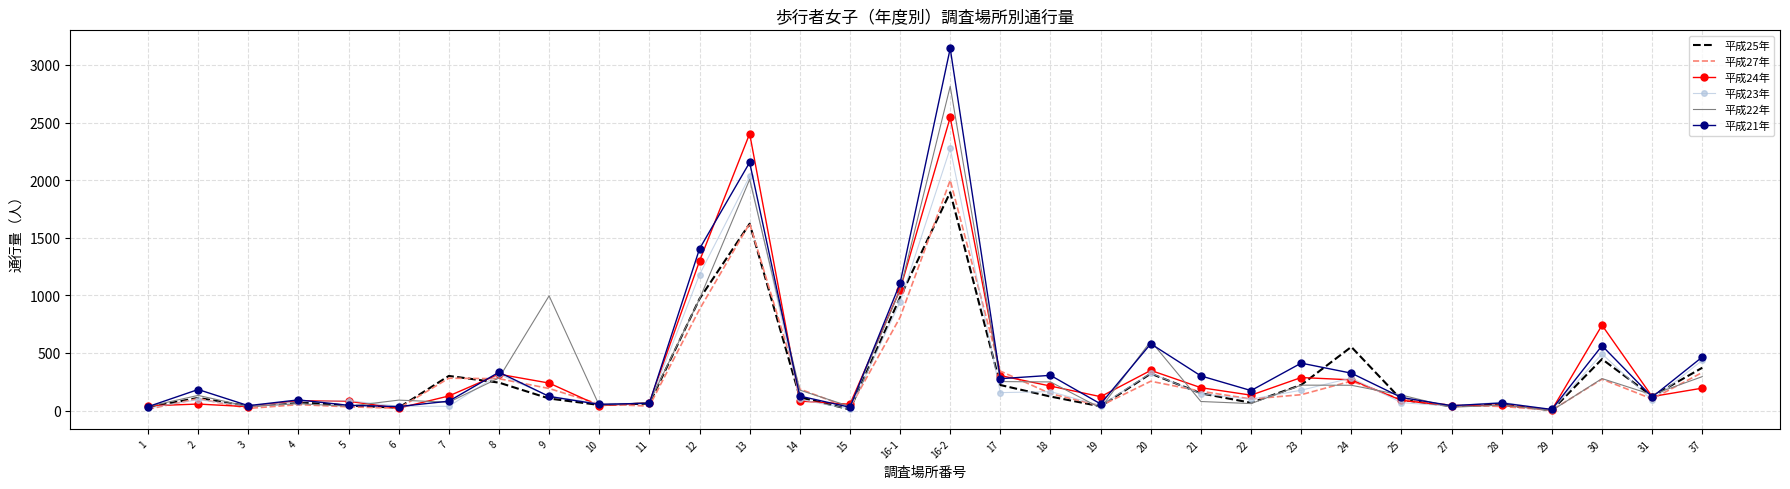

At which category is the sum across all series the highest?

16-2